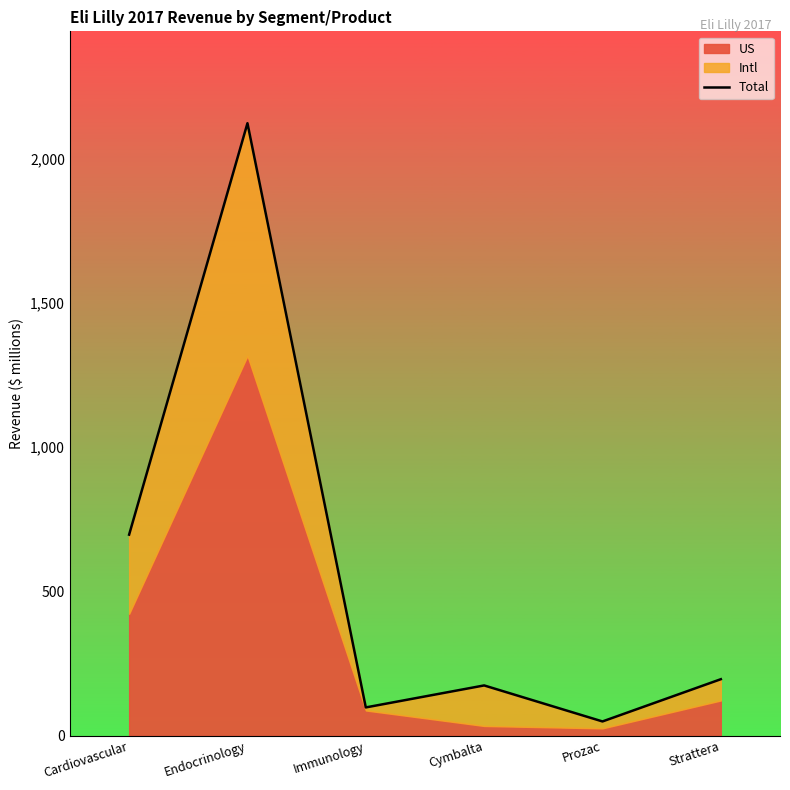

How many points are higher than both their immediate neighbors (excluding endpoints)?

2